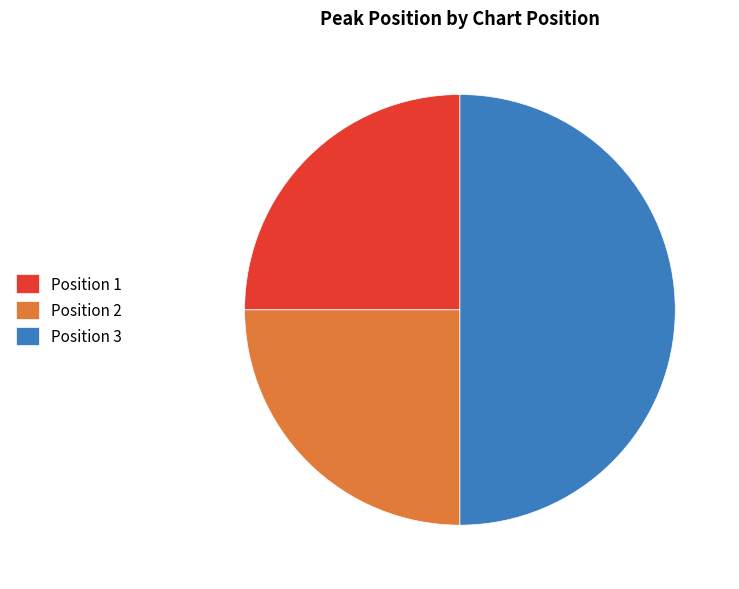

Do Position 3 and Position 1 together represent more than half of the pie?

Yes